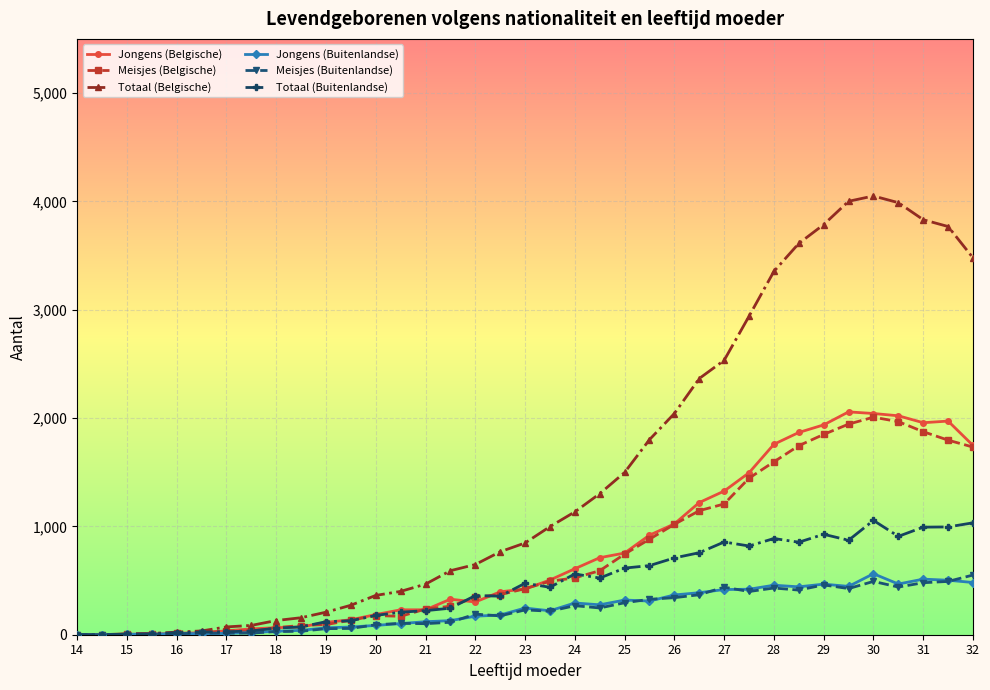

How many lines are shown in the chart?

6